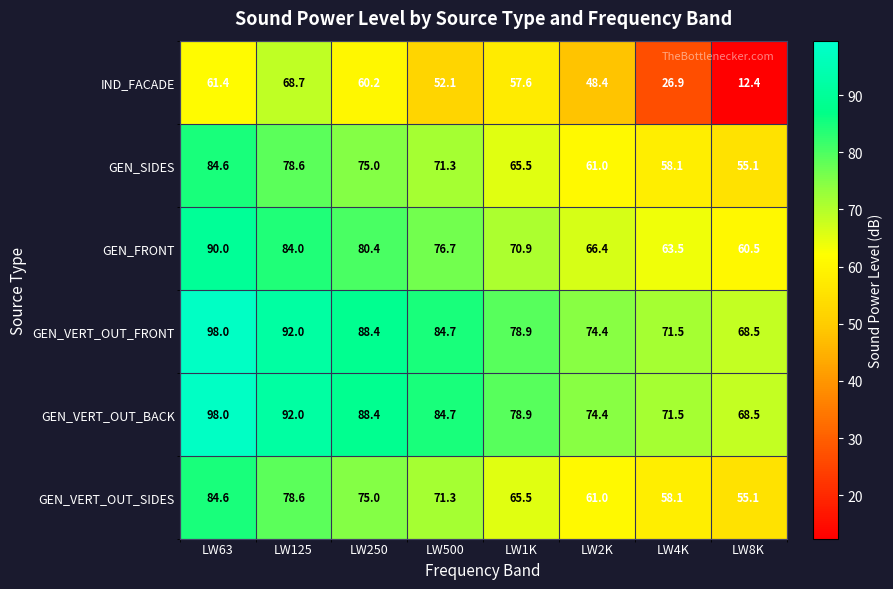

What is the difference between the maximum and minimum values in the IND_FACADE series?

56.3